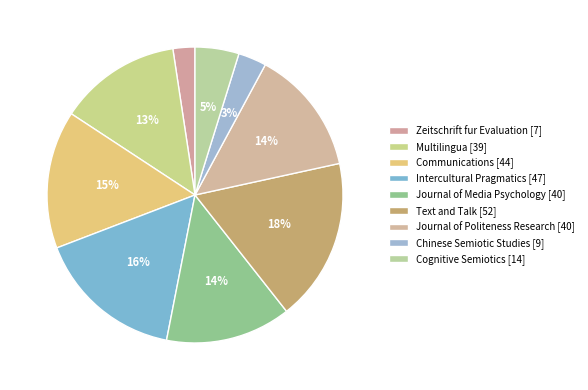

How many slices are in this pie chart?

9